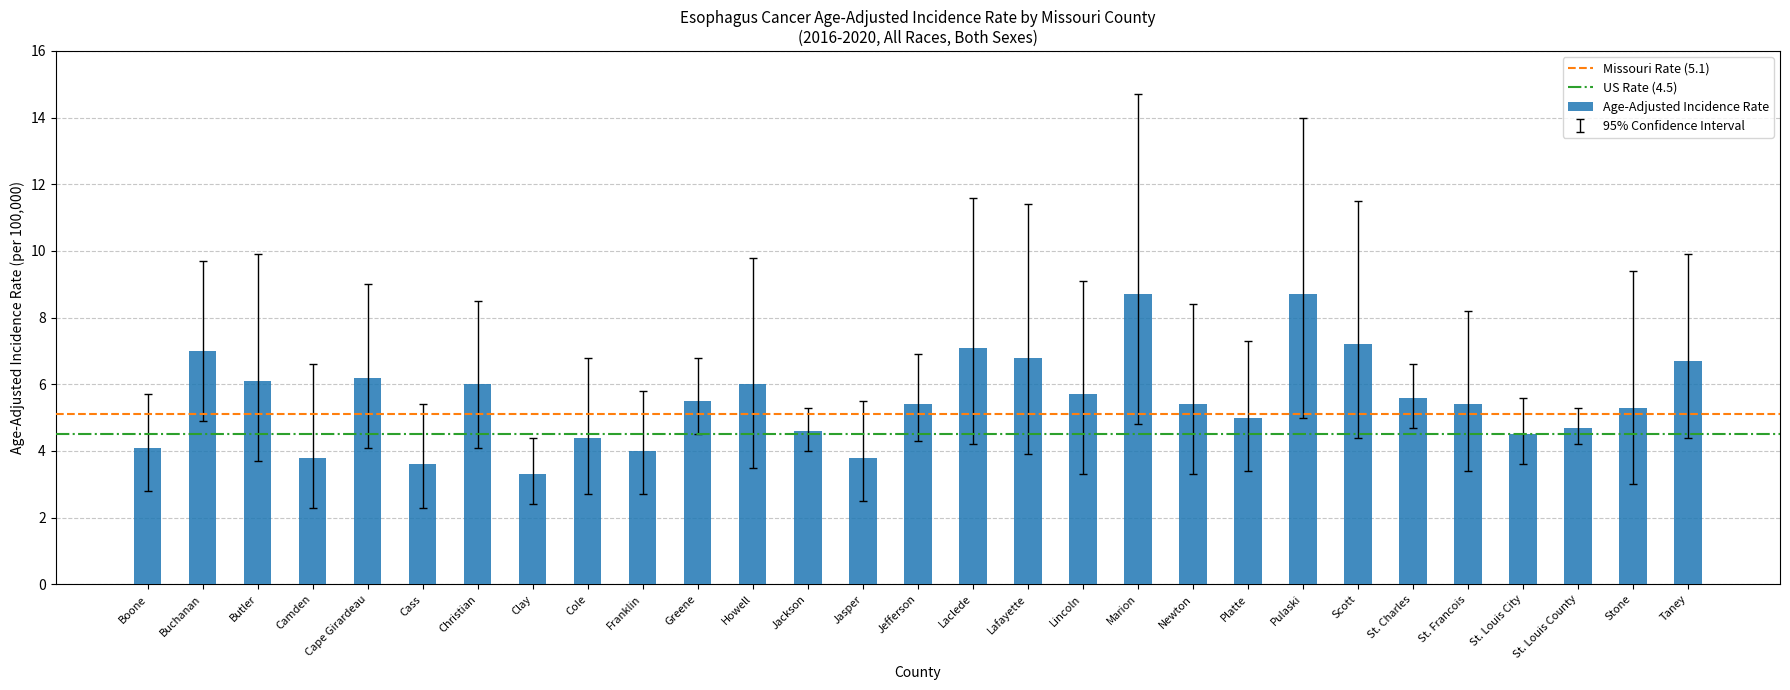

How many categories are shown in the chart?

29